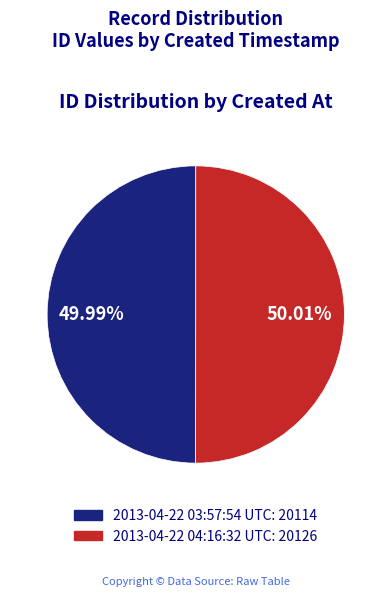

Count the number of slices in the pie.

2